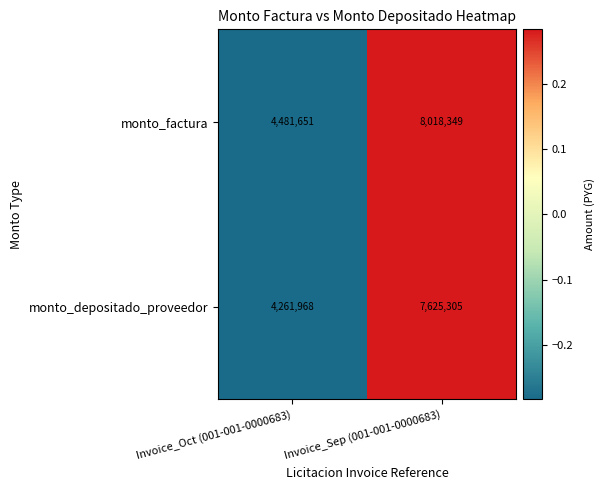

What is the highest value of the monto_factura series?

8018349